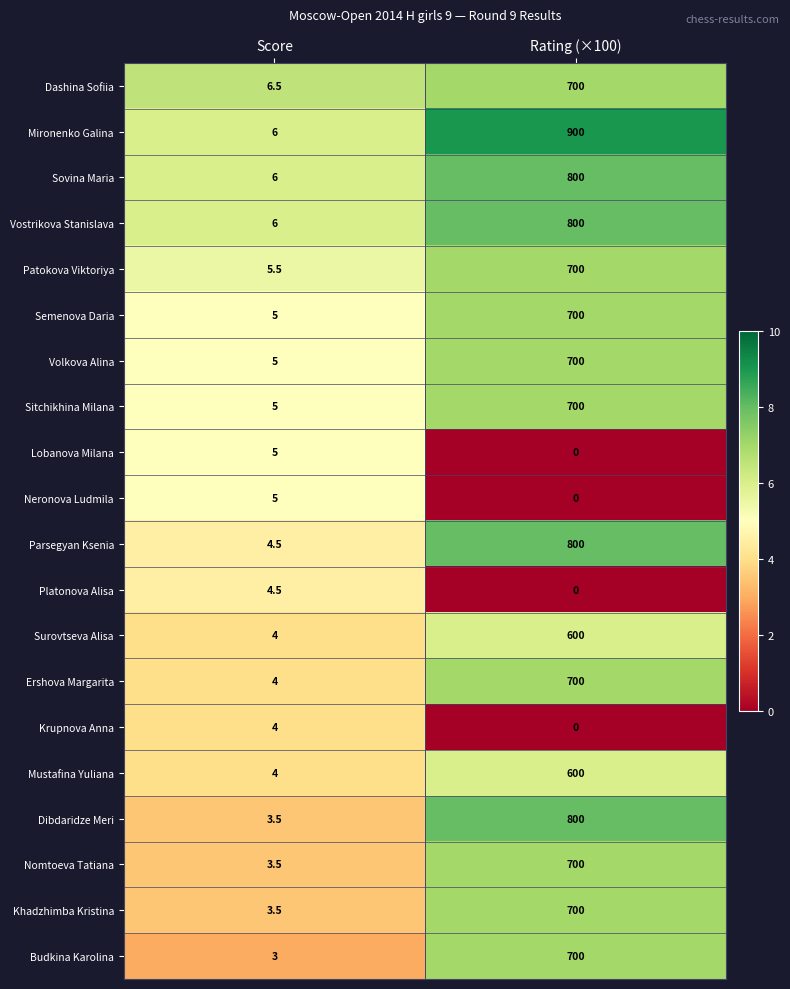

What is the difference between the highest and lowest values at Rating (×100)?

900.0